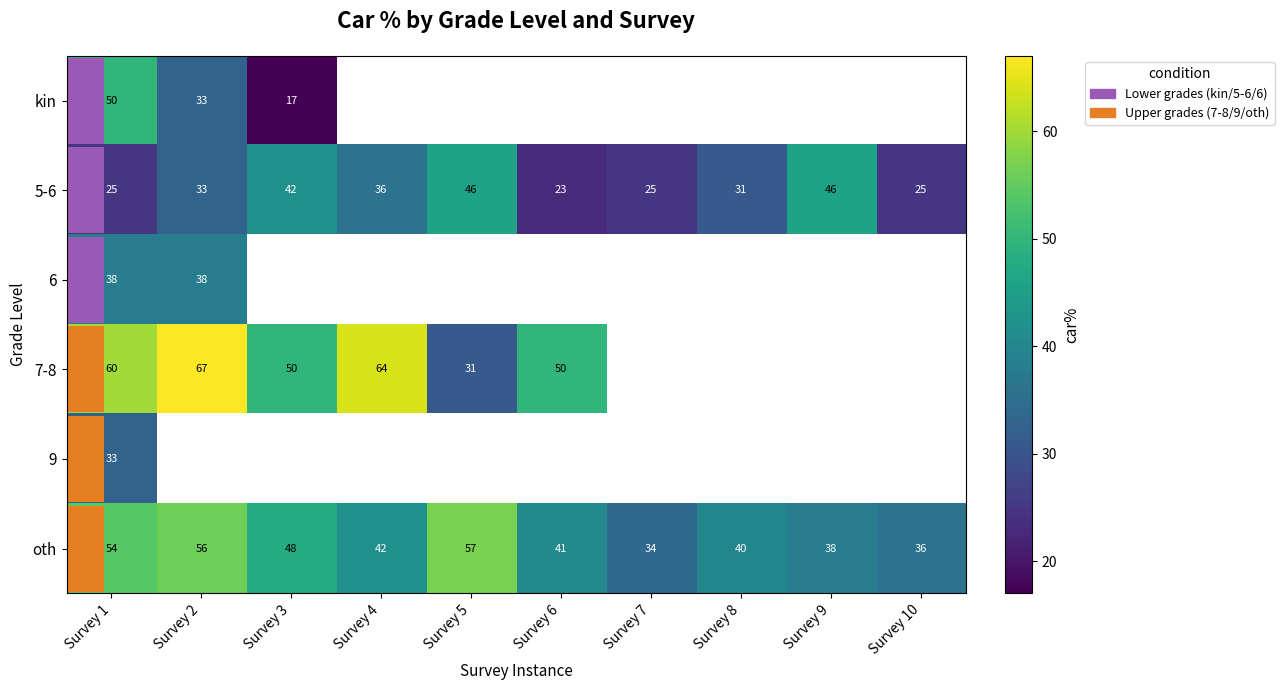

What is the spread (max minus min) of values at Survey 1?

35